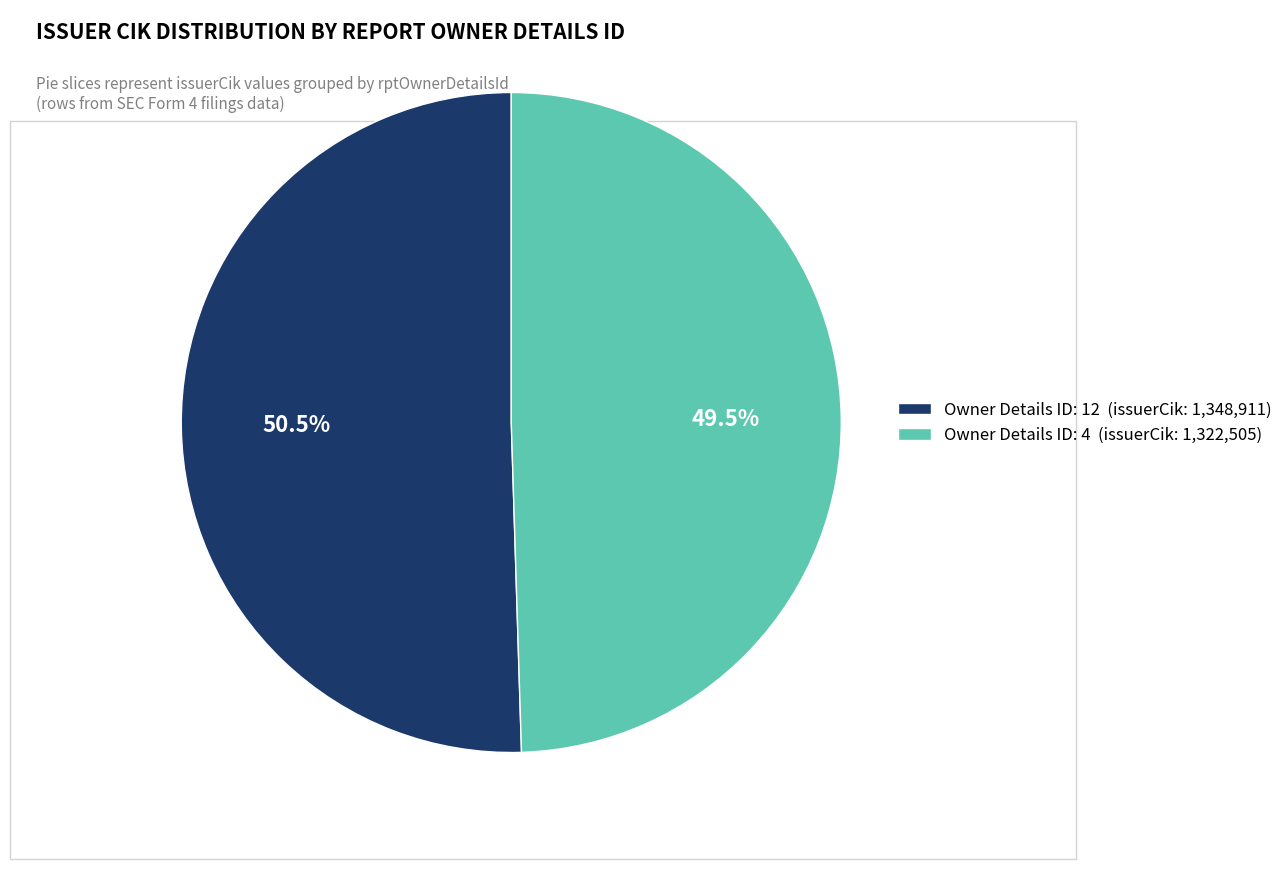

Rank the categories by value from highest to lowest.

Owner Details ID: 12 (issuerCik: 1,348,911), Owner Details ID: 4 (issuerCik: 1,322,505)